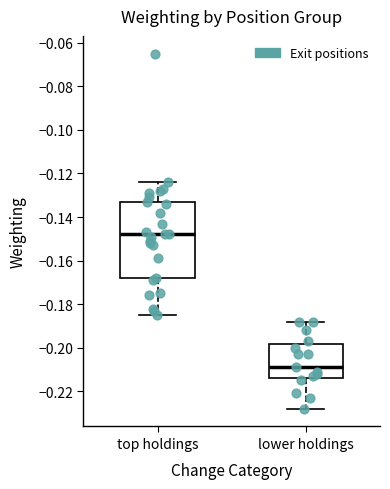

Reading left to right, transcribe this box plot: for each box, give where its median line is, the range the box spans, and where its two whiskers end, as read against the y-axis. The values are not printed on the chart, so give them approximately, as read against the axis.

top holdings: median -0.148, box -0.168 to -0.132, whiskers -0.184 to -0.124
lower holdings: median -0.208, box -0.214 to -0.198, whiskers -0.228 to -0.188